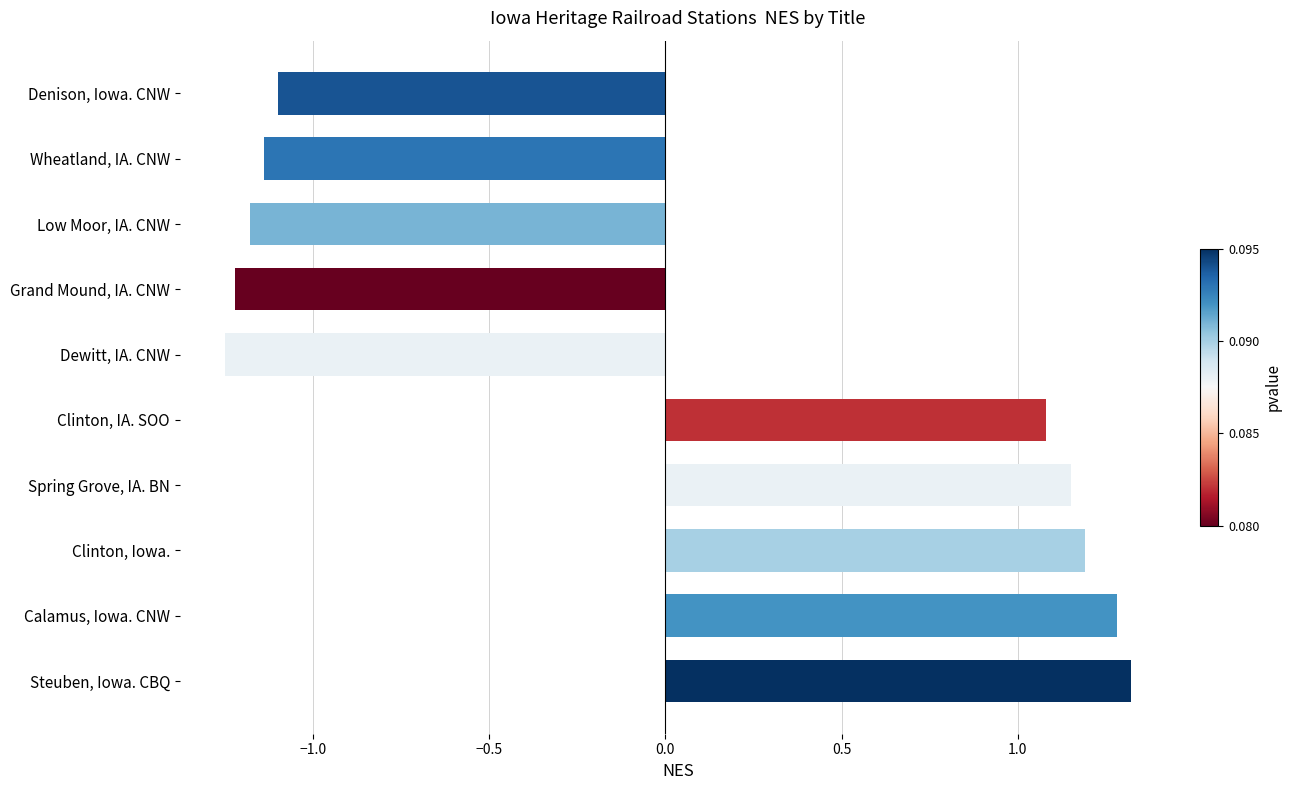

Rank the categories by value from highest to lowest.

Steuben, Iowa. CBQ, Calamus, Iowa. CNW, Clinton, Iowa., Spring Grove, IA. BN, Clinton, IA. SOO, Denison, Iowa. CNW, Wheatland, IA. CNW, Low Moor, IA. CNW, Grand Mound, IA. CNW, Dewitt, IA. CNW